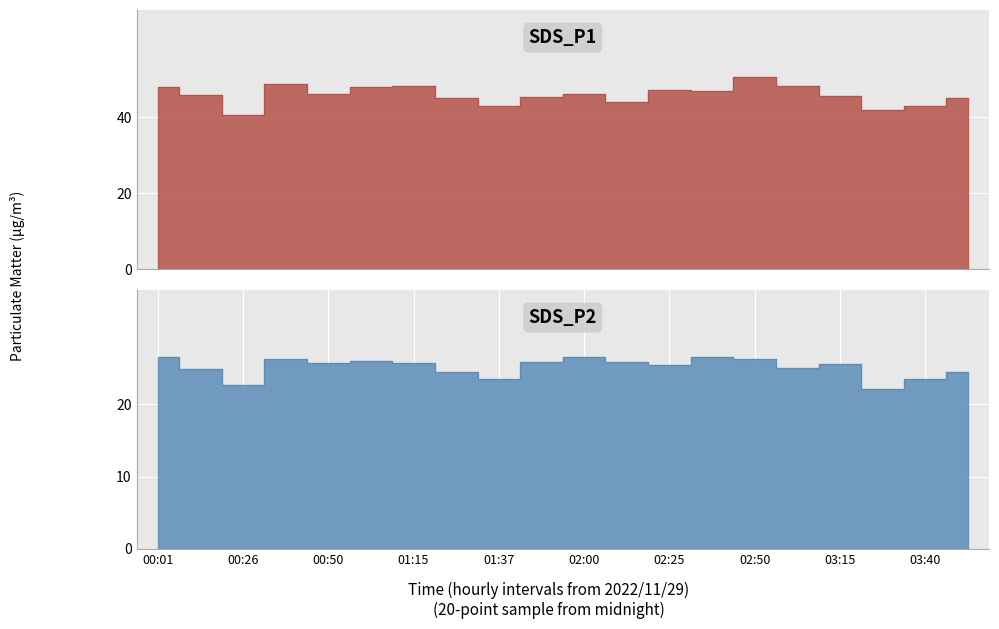

True or false: SDS_P1 and SDS_P2 intersect in this chart.

False